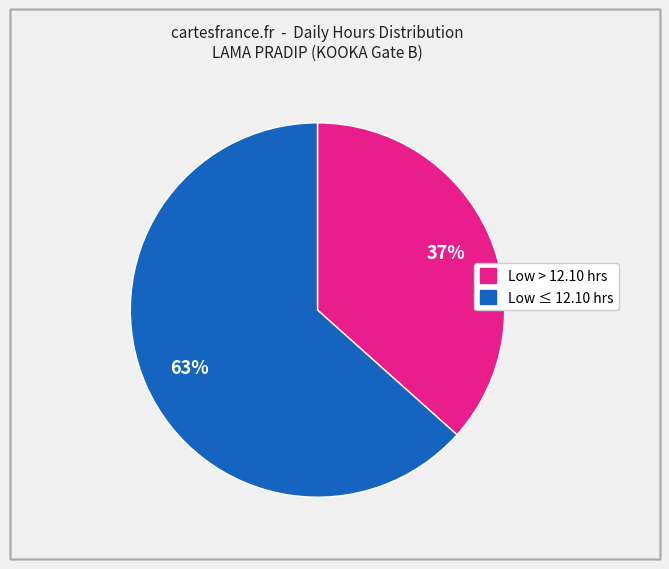

Is there a majority slice in this chart?

Yes